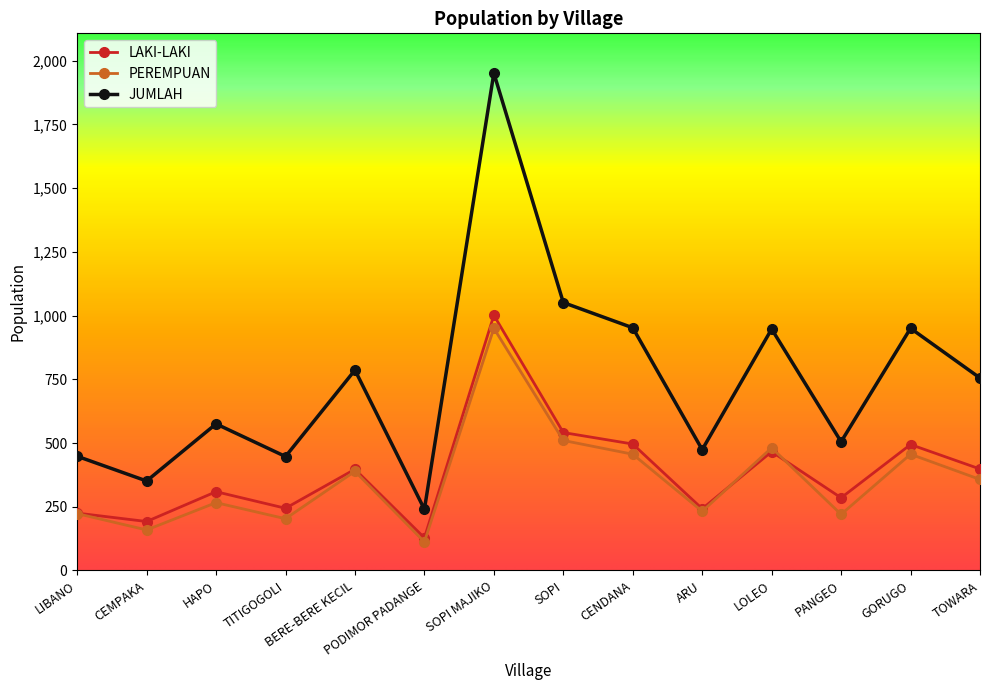

What is the greatest value displayed?

1951